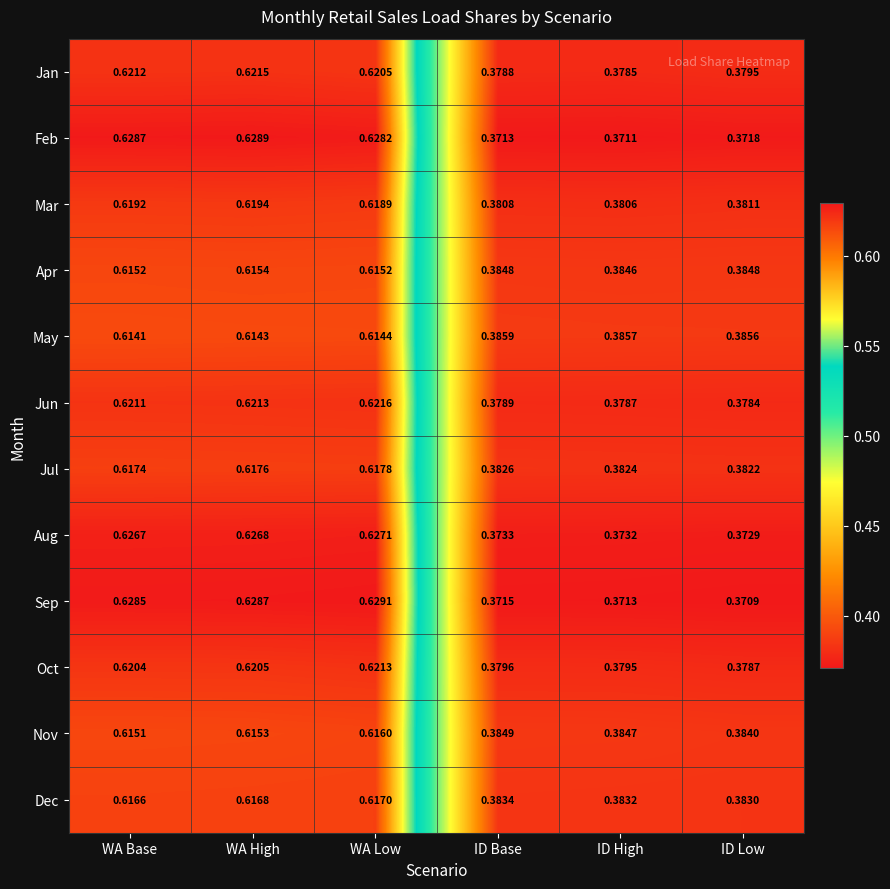

Rank the series at ID Low from lowest to highest value.

Sep, Feb, Aug, Jun, Oct, Jan, Mar, Jul, Dec, Nov, Apr, May